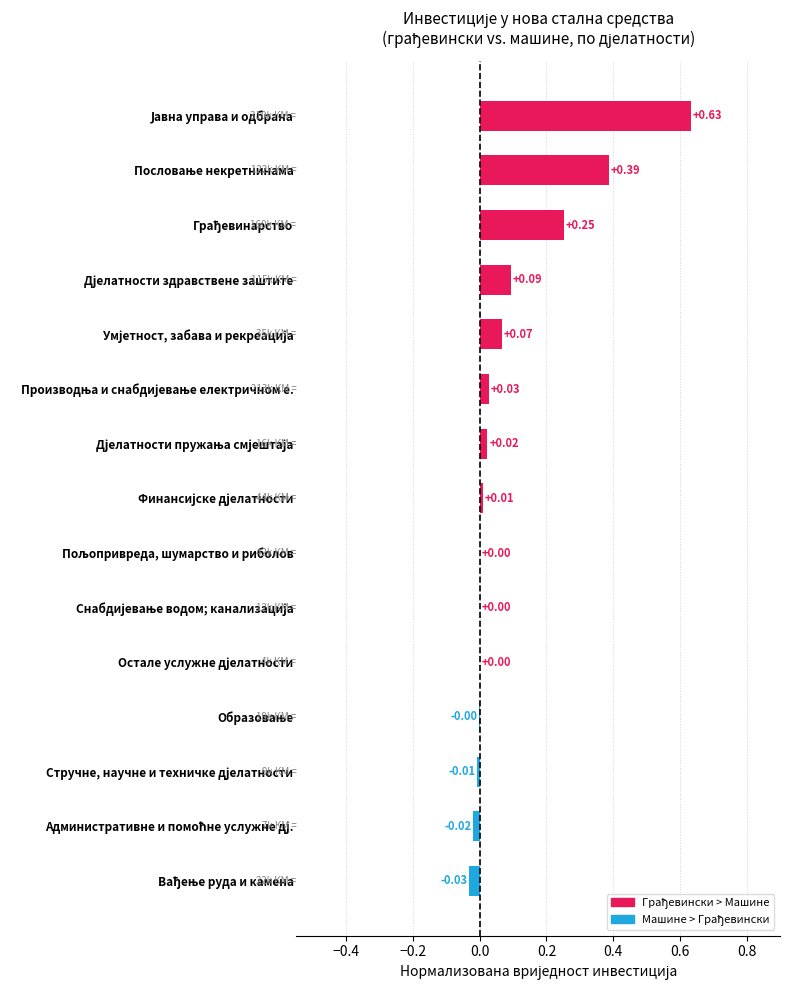

What is the sum of all values?

1.4